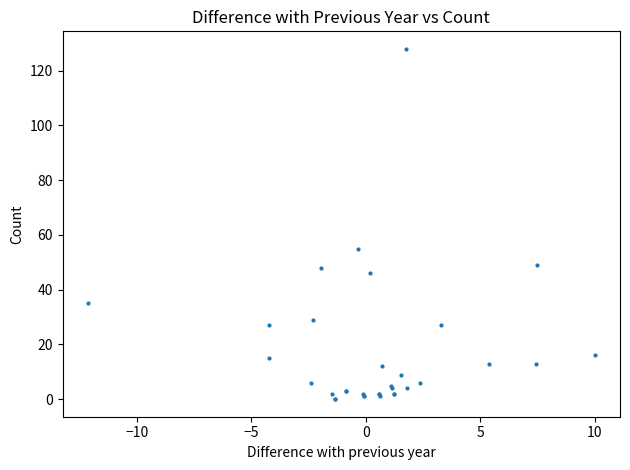

What Y value in the scatter plot is closest to 64?

55